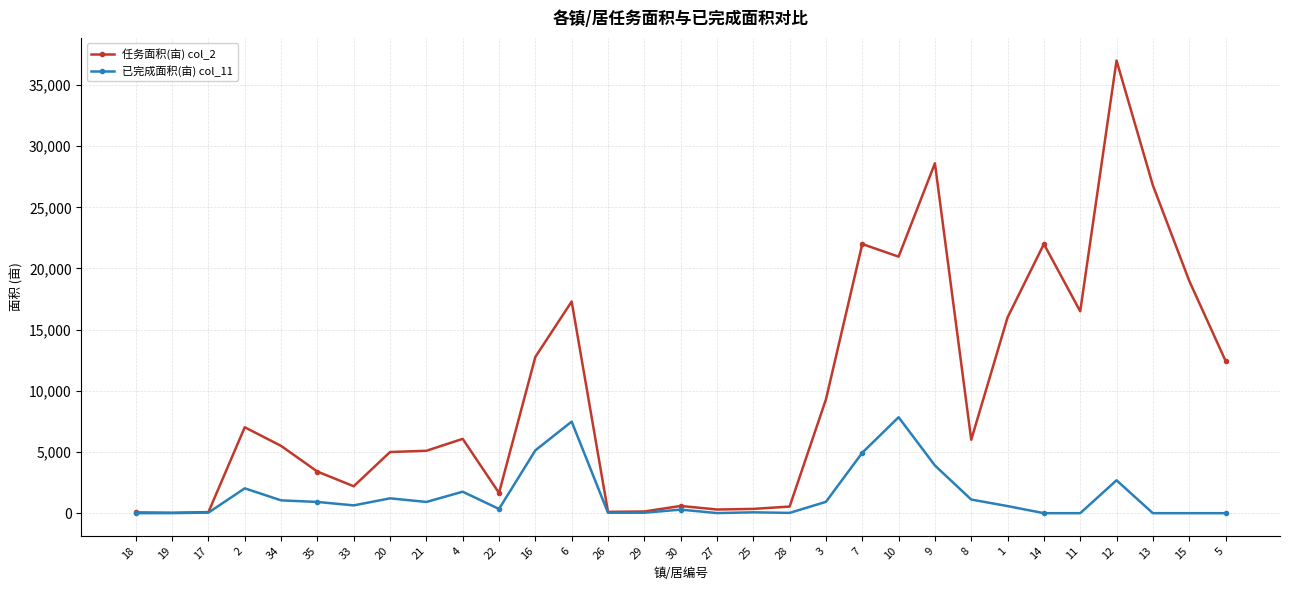

The 已完成面积(亩) col_11 series shows 638 at 33. True or false?

True